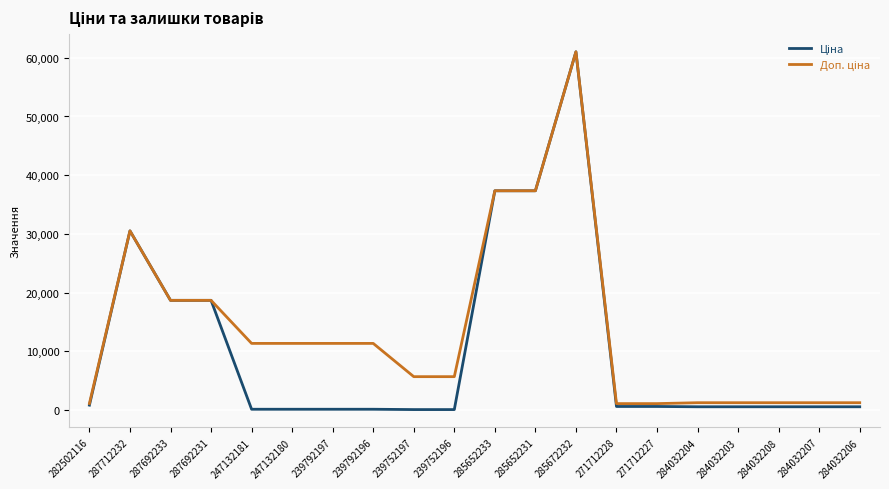

At which category is the sum across all series the highest?

285672232